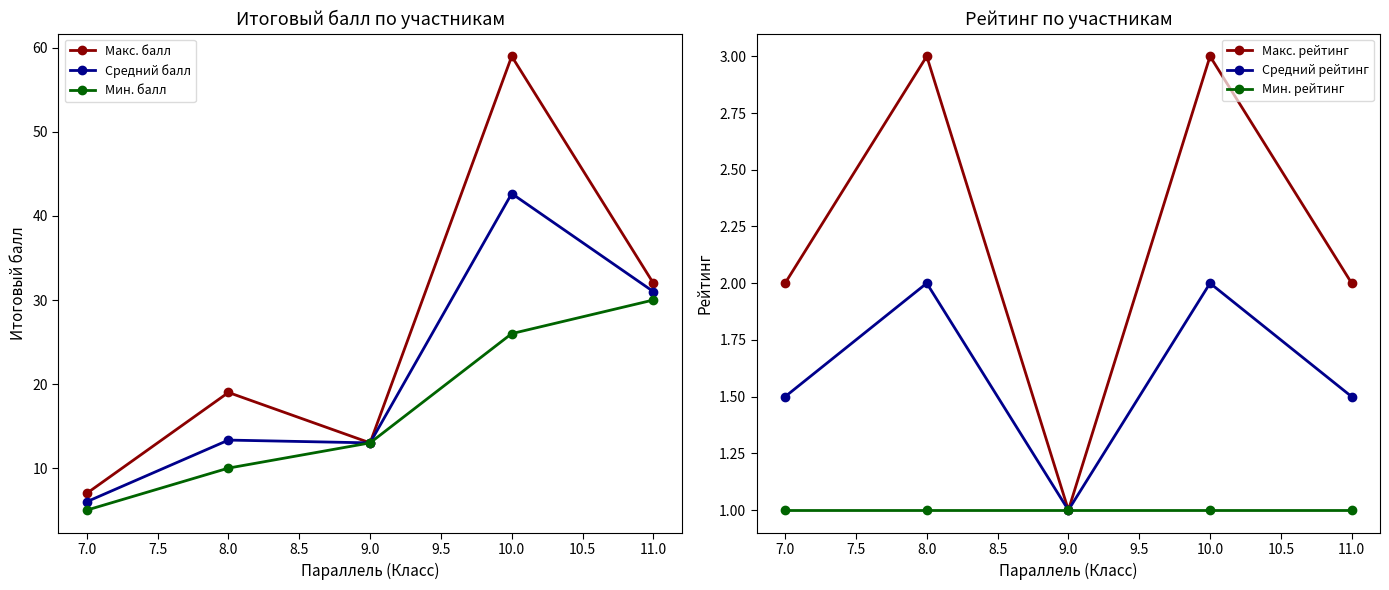

In Средний балл, how many points are higher than both neighbors (excluding endpoints)?

2